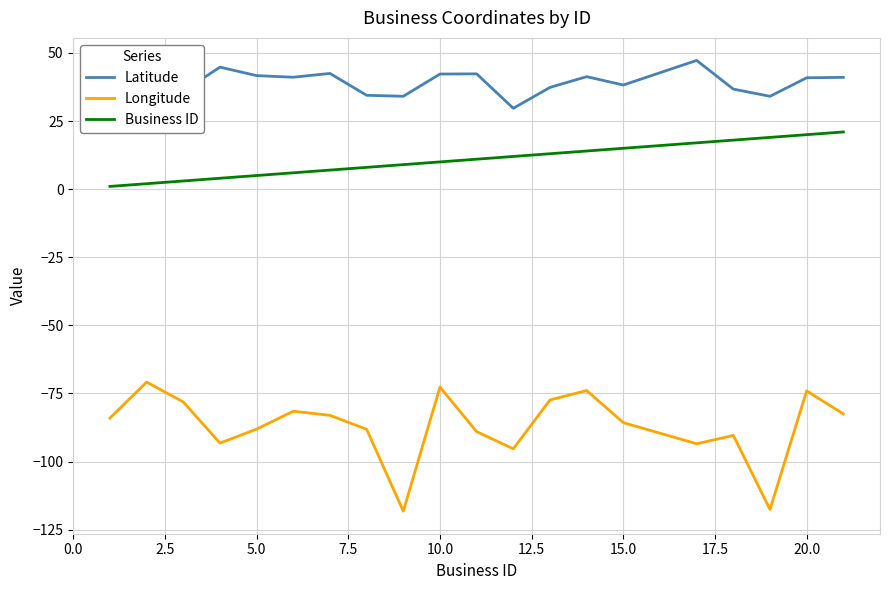

How many distinct data groups are displayed?

3